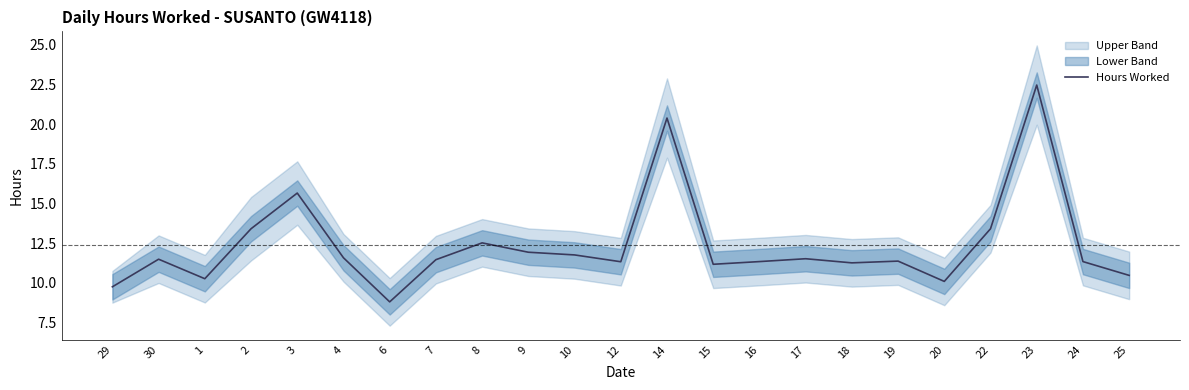

What is the average value?

12.4